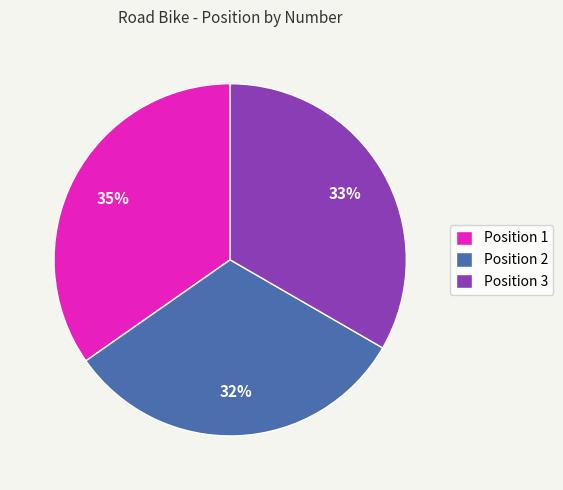

The Position 1 slice represents 49% of the pie. True or false?

False